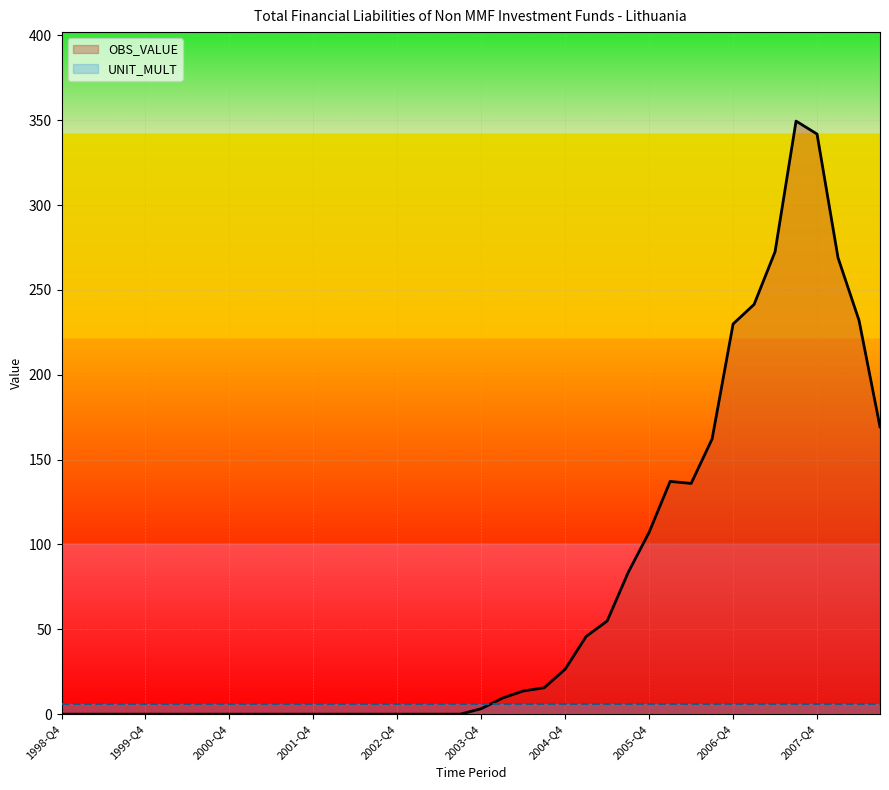

Rank the categories by value from lowest to highest.

1998-Q4, 1999-Q1, 1999-Q2, 1999-Q3, 1999-Q4, 2000-Q1, 2000-Q2, 2000-Q3, 2000-Q4, 2001-Q1, 2001-Q2, 2001-Q3, 2001-Q4, 2002-Q1, 2002-Q2, 2002-Q3, 2002-Q4, 2003-Q1, 2003-Q2, 2003-Q3, 2003-Q4, 2004-Q1, 2004-Q2, 2004-Q3, 2004-Q4, 2005-Q1, 2005-Q2, 2005-Q3, 2005-Q4, 2006-Q2, 2006-Q1, 2006-Q3, 2008-Q3, 2006-Q4, 2008-Q2, 2007-Q1, 2008-Q1, 2007-Q2, 2007-Q4, 2007-Q3